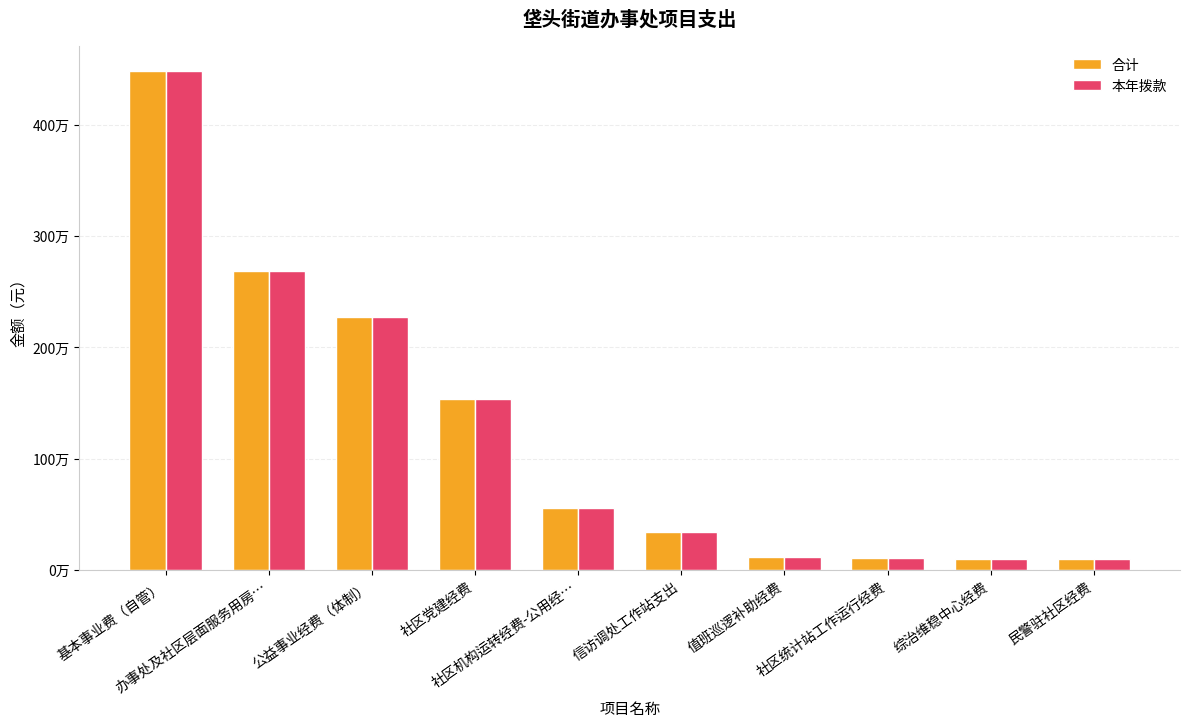

Which series has the largest total across all categories?

合计